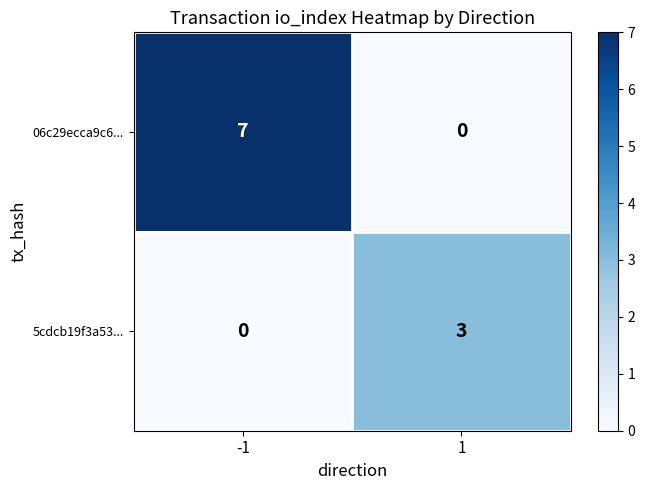

What is the difference between the maximum and minimum values in the 5cdcb19f3a53... series?

3